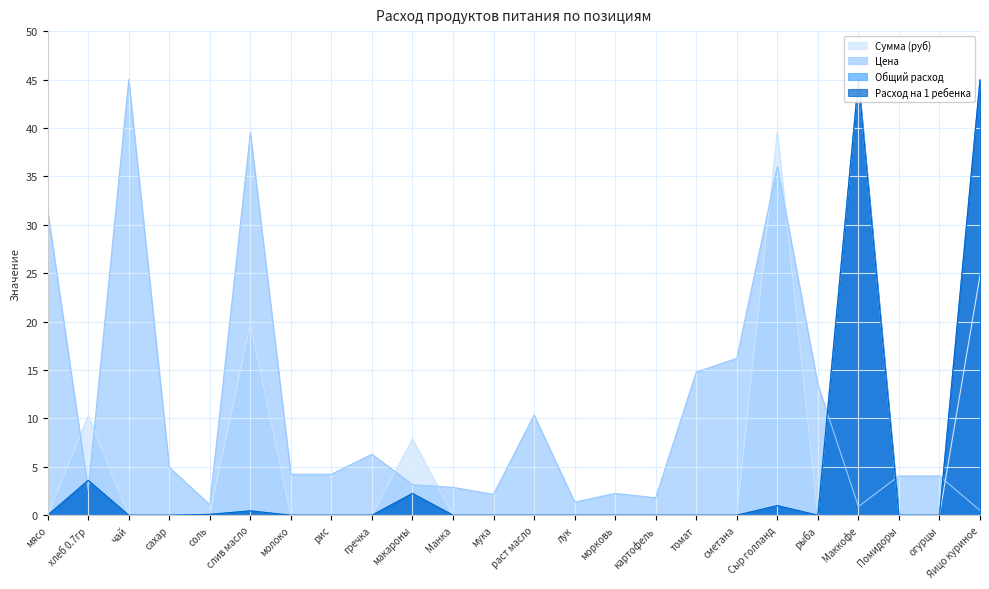

True or false: Цена and Сумма (руб) cross at least once.

True